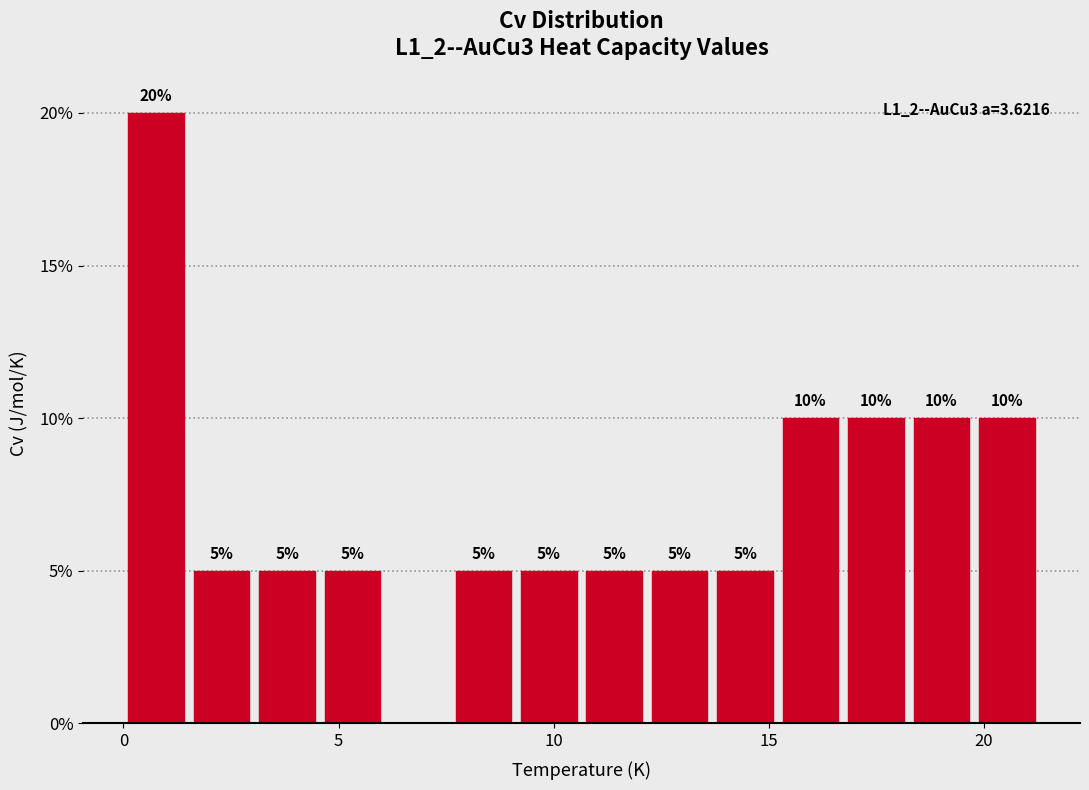

Around what value on the x-axis is the tallest bar? Give the approximate position of its centre, as read against the axis.

1.0